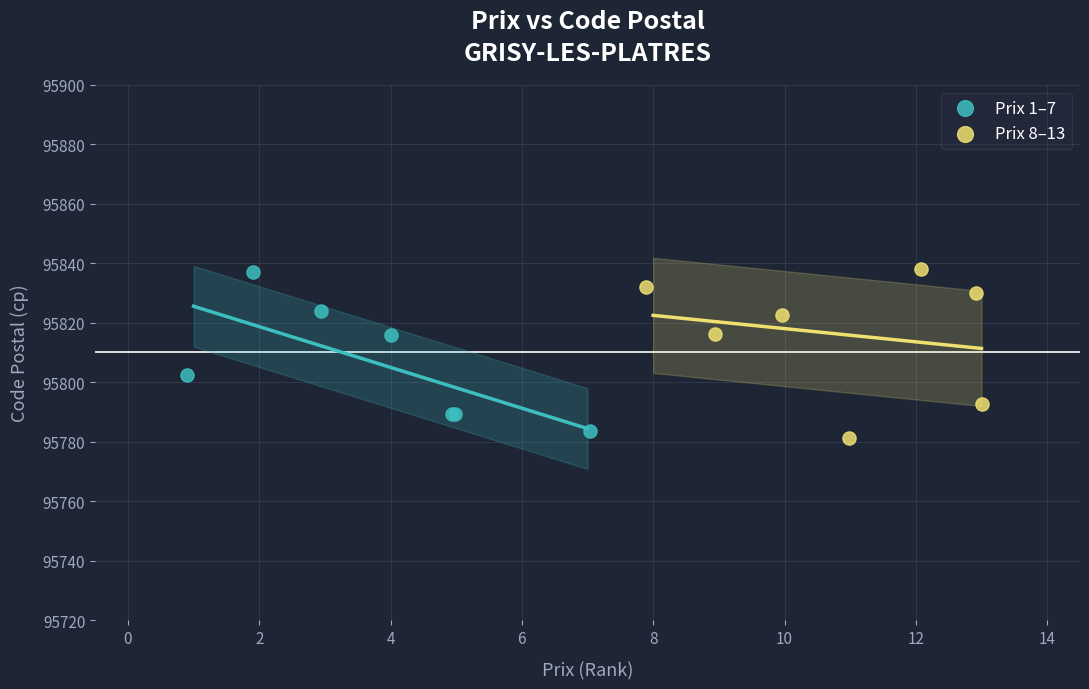

Which series has the largest Y range (max minus min)?

Prix 8–13